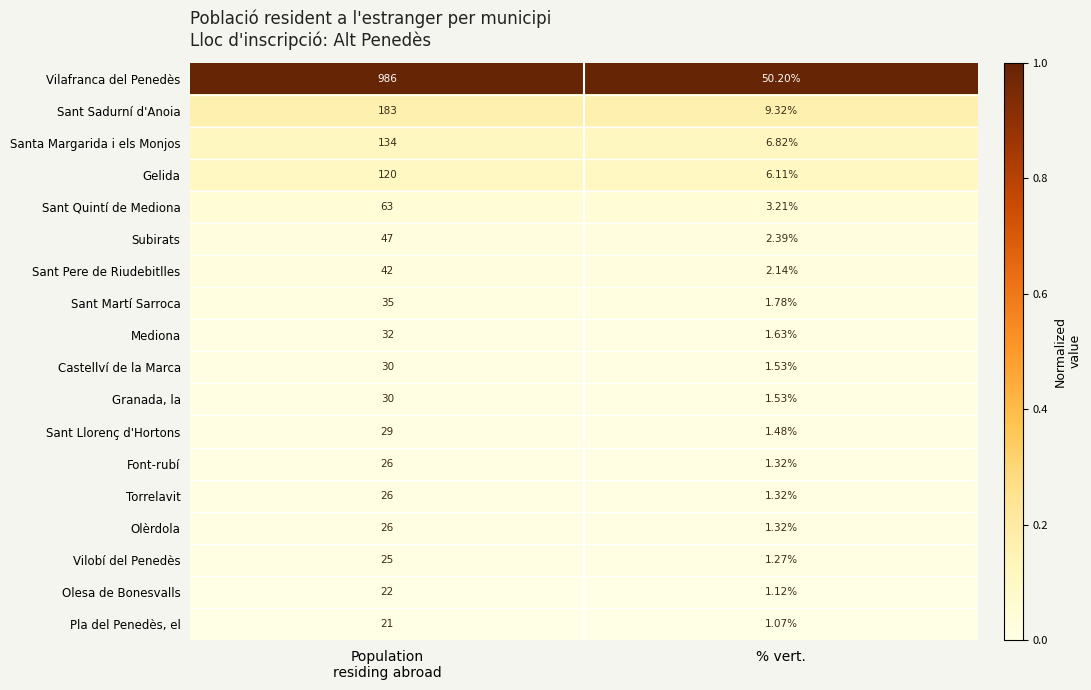

Which series has the largest range (max minus min)?

Vilafranca del Penedès